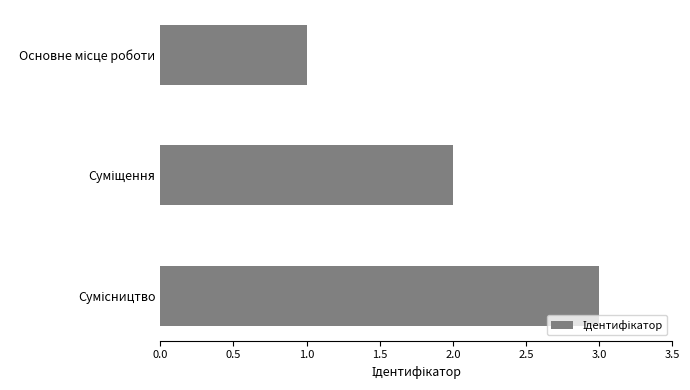

What is the average value?

2